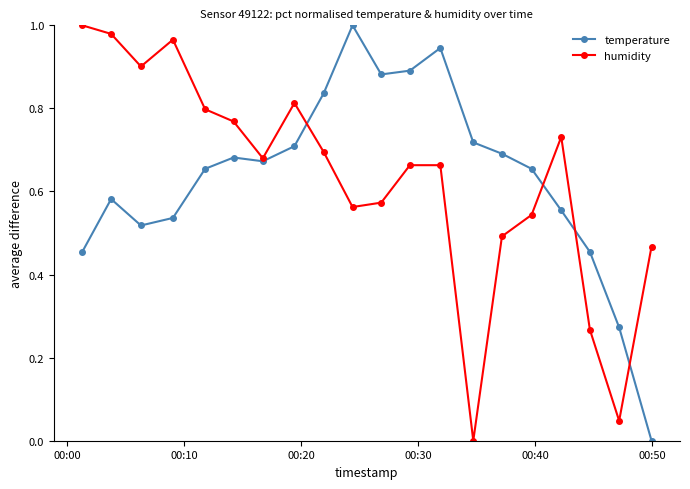

How many lines are shown in the chart?

2